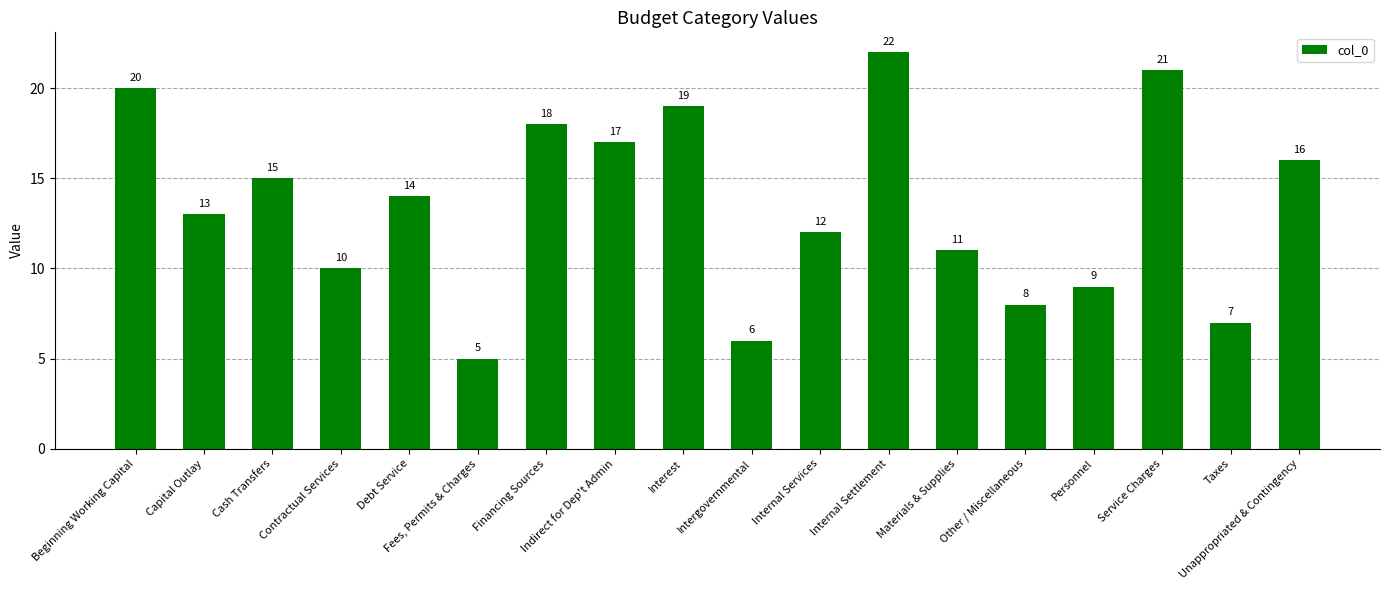

Where is the data nearest to the value 13?

Capital Outlay